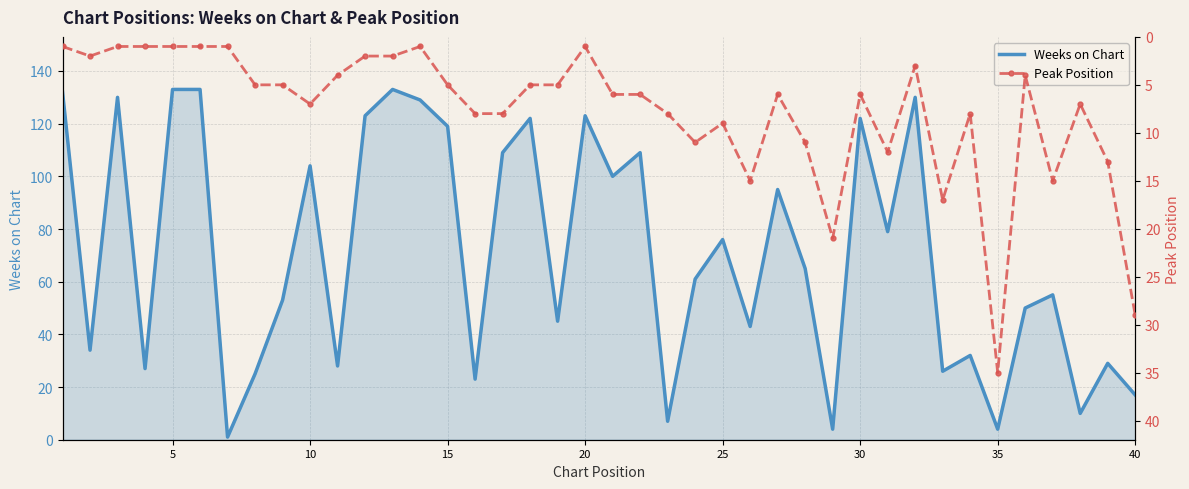

What is the value of the Weeks on Chart point at the 8th from the left?

25